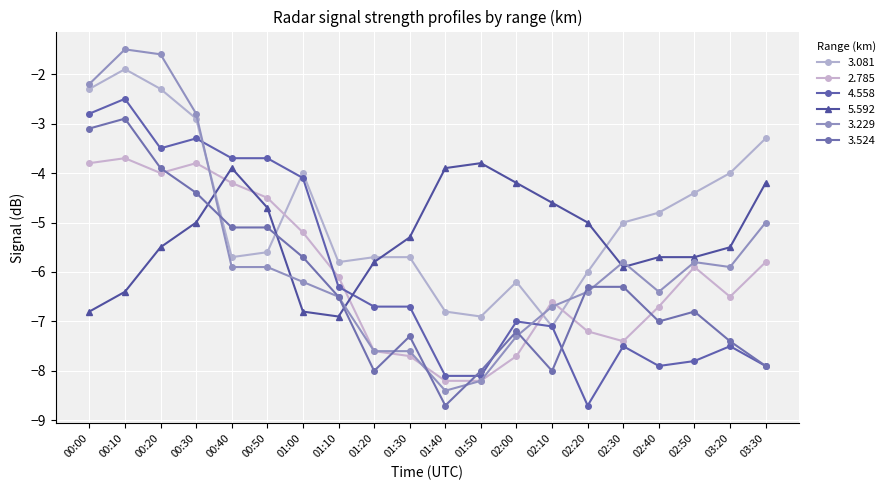

At which category does 3.524 reach its first local peak?

00:10